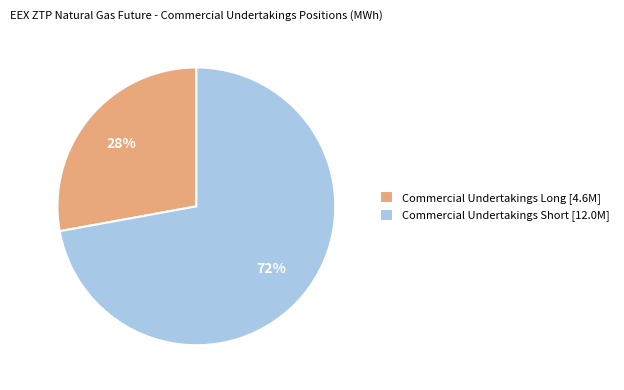

What is the majority slice?

Commercial Undertakings Short